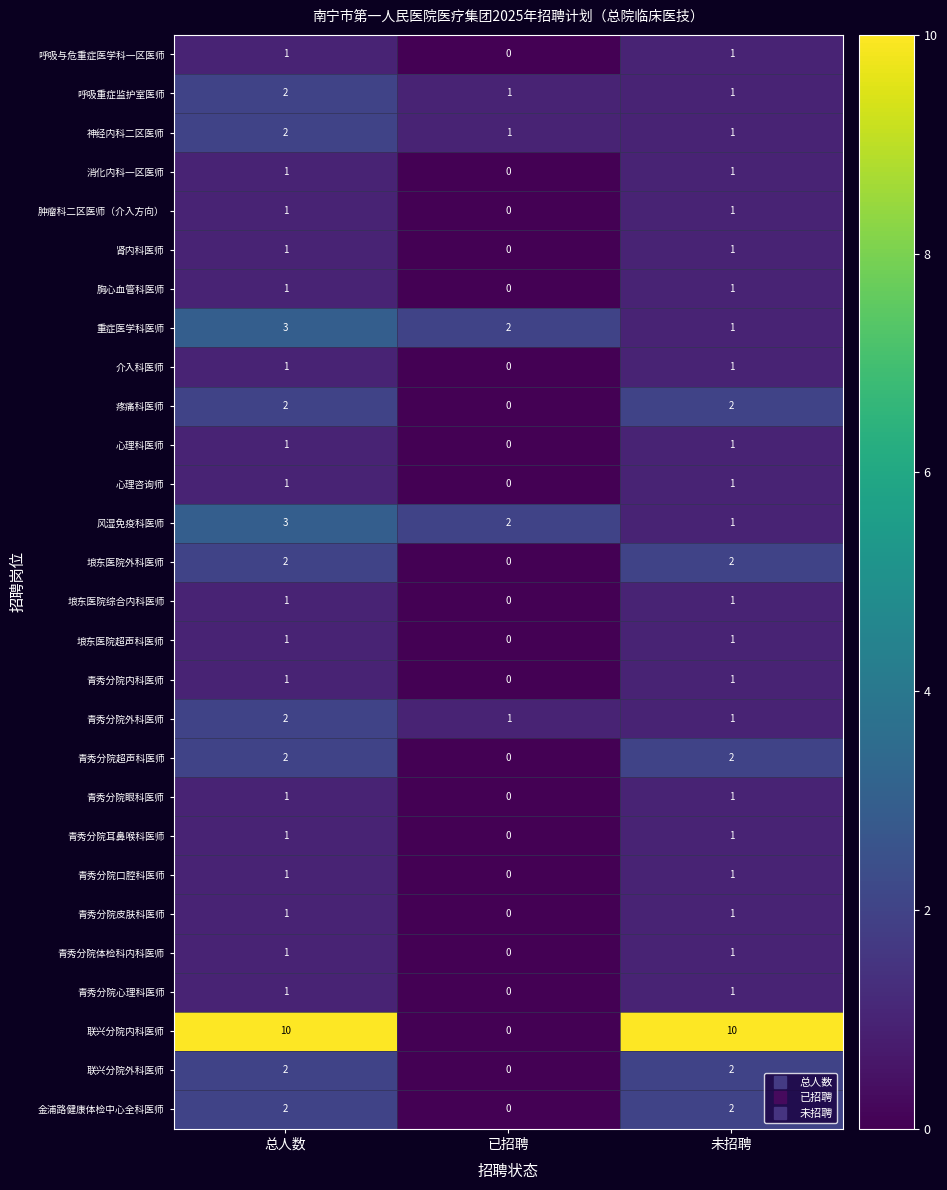

What is the sum of all 联兴分院内科医师 values?

20